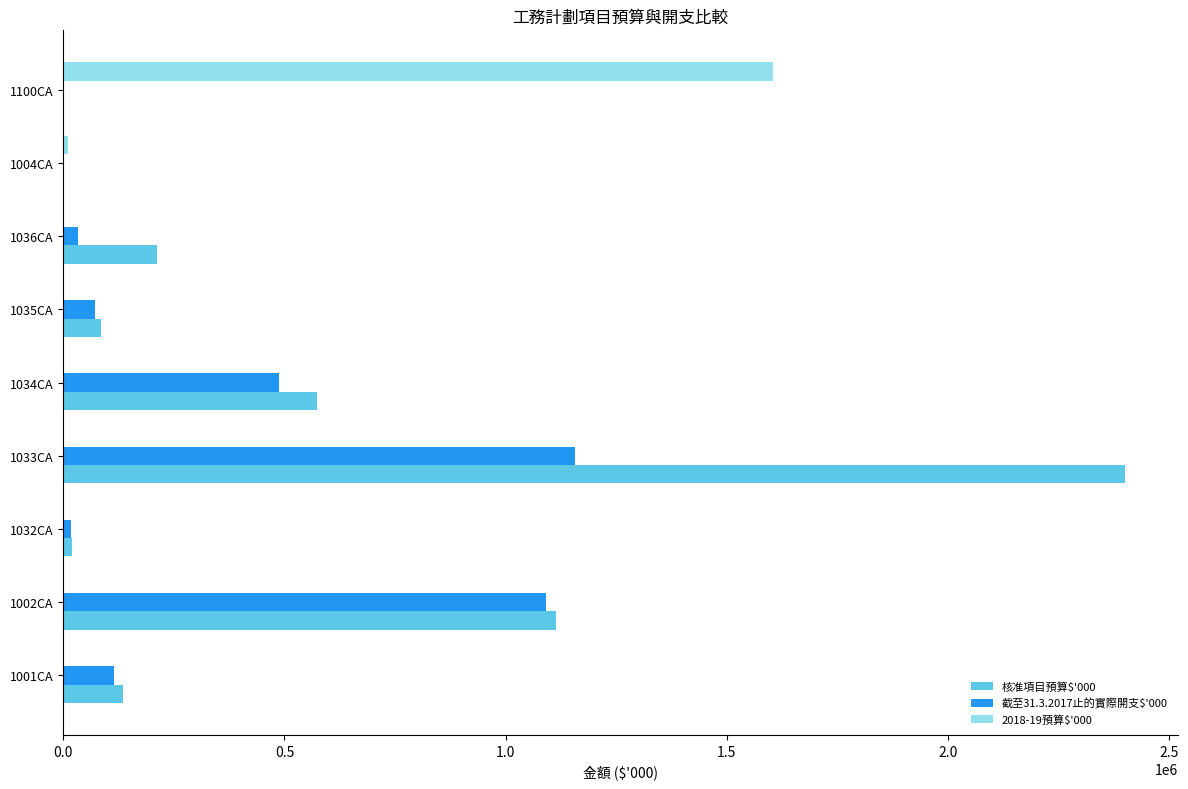

Which series has the largest total across all categories?

核准項目預算$'000